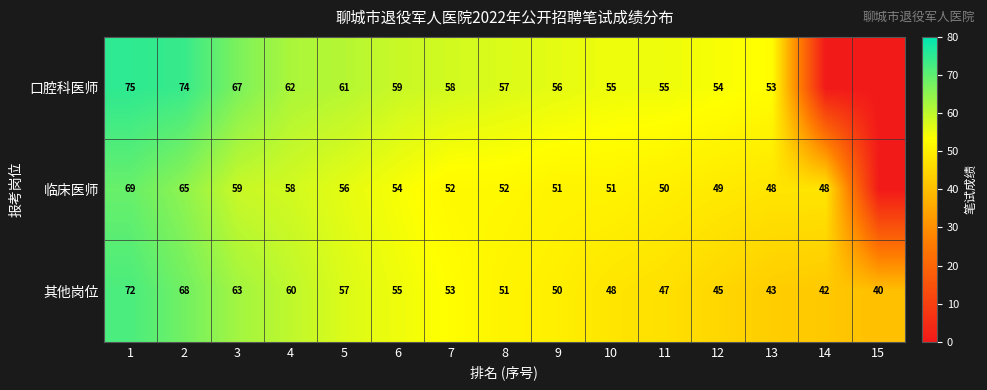

Is the value of 临床医师 at 9 greater than the value of 其他岗位 at 10?

Yes